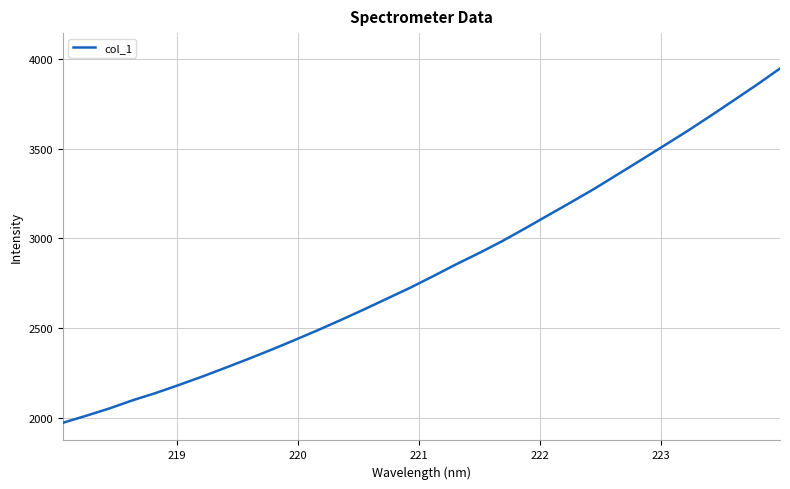

How many lines are shown in the chart?

1